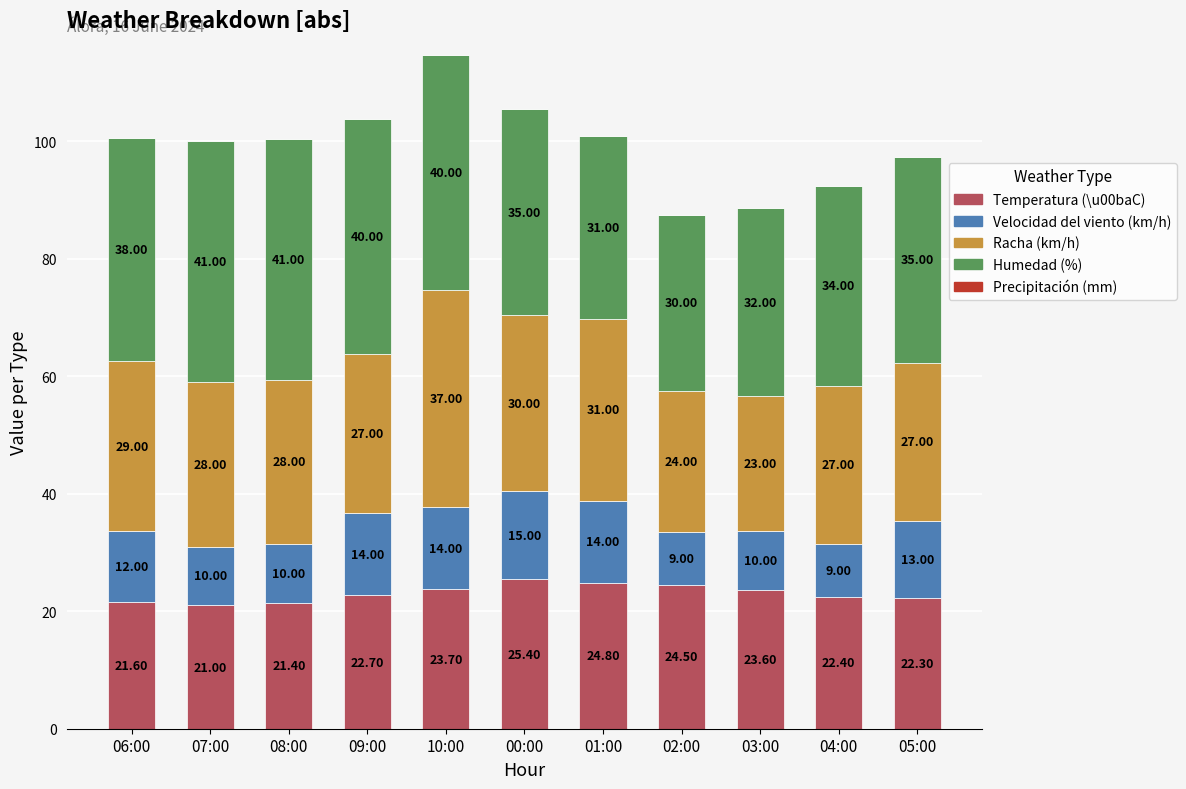

What is the sum of all Temperatura (\u00baC) values?

253.4